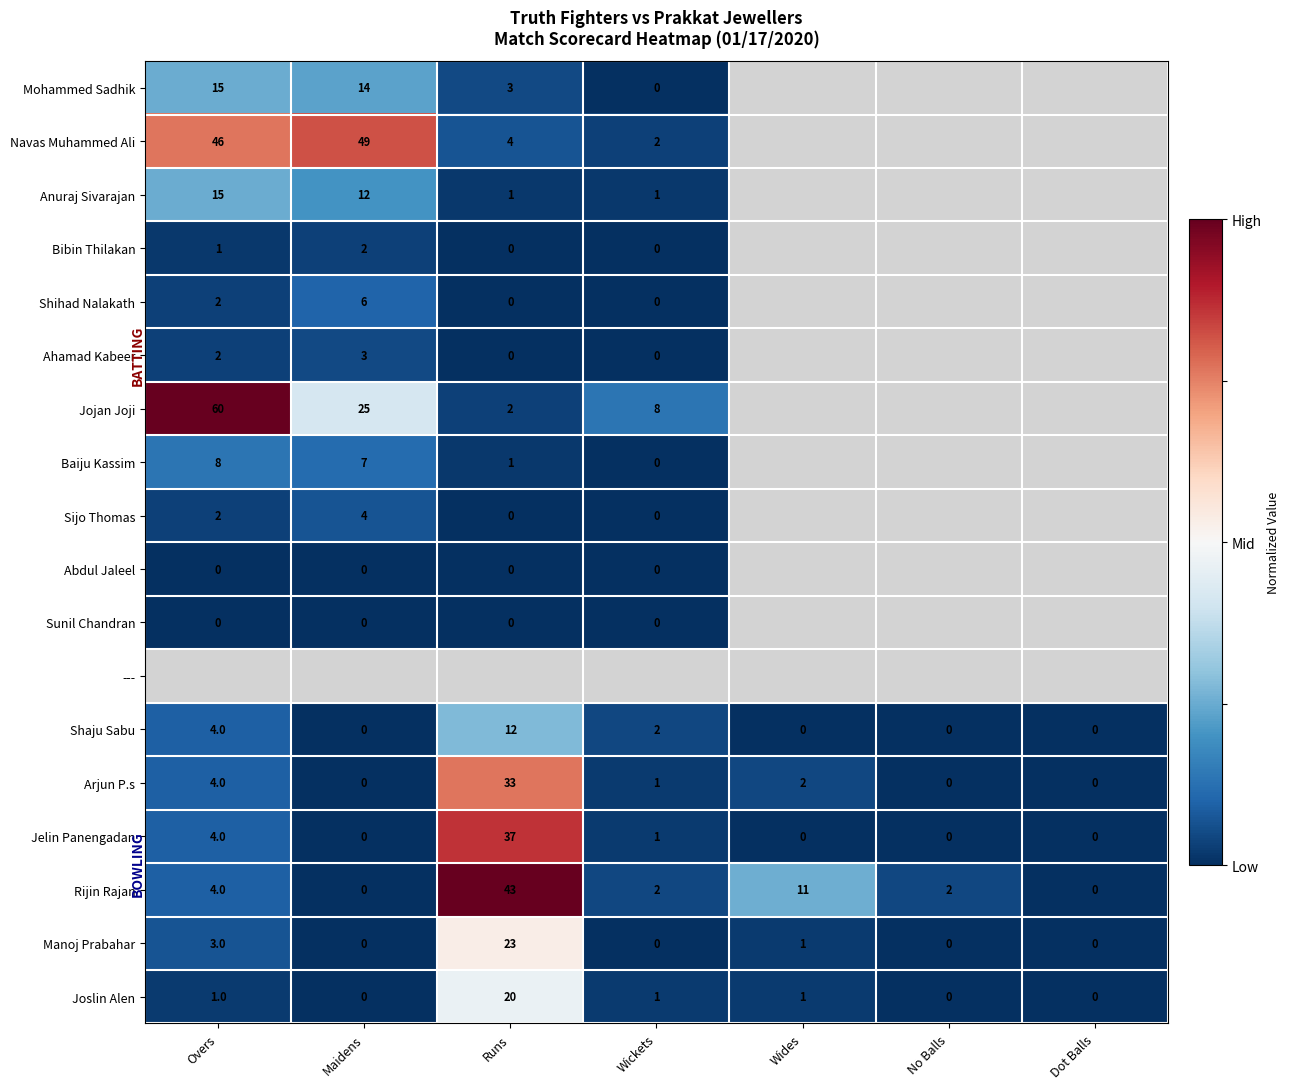

Where does the Rijin Rajan series first go above 2?

Overs